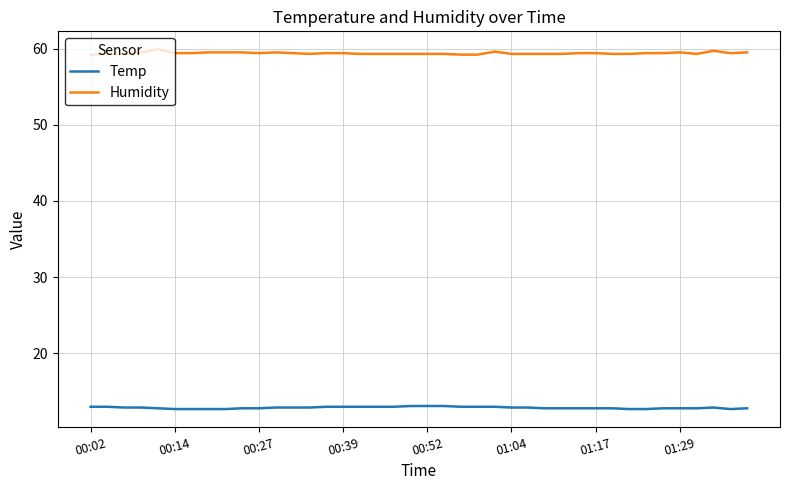

Which series has the largest total across all categories?

Humidity